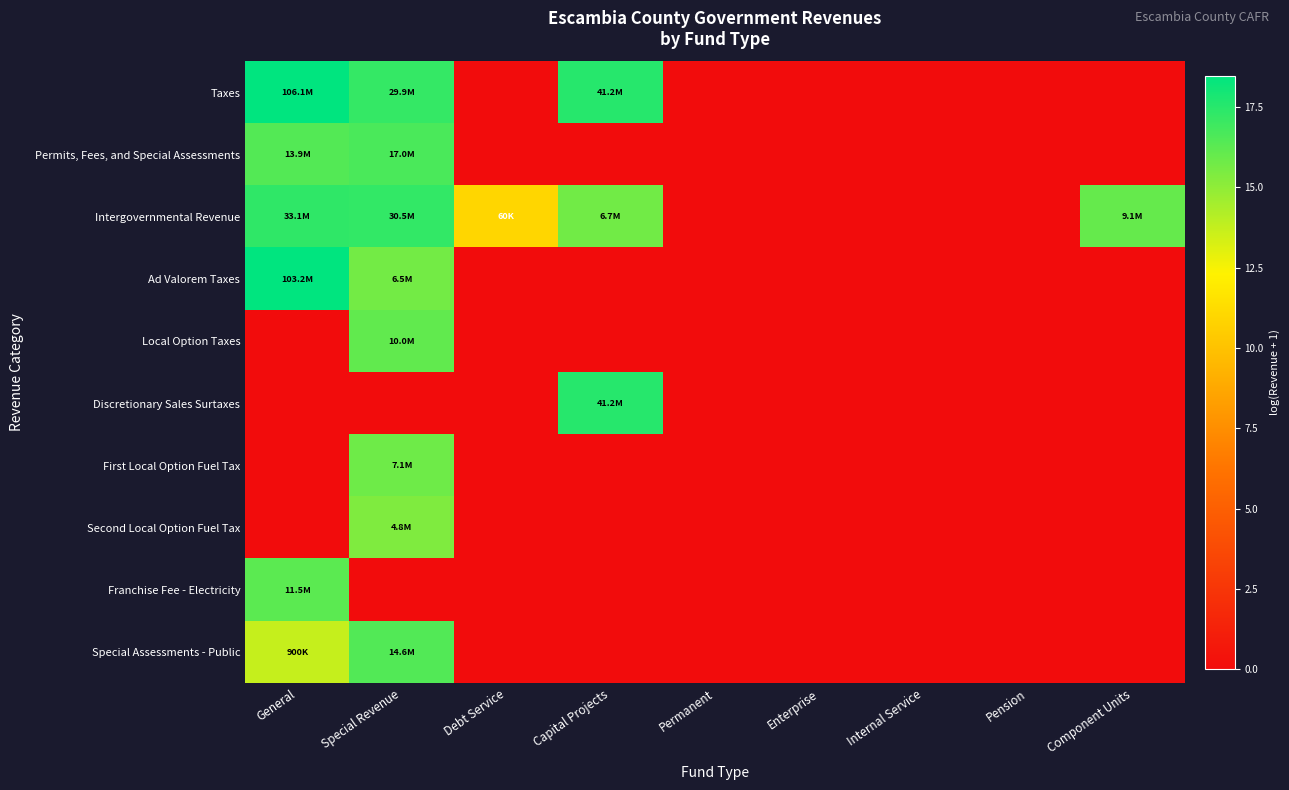

Reading left to right, transcribe all the data shown in this chart.

Taxes: General=18.5	Special Revenue=17.2	Debt Service=0.0	Capital Projects=17.5	Permanent=0.0	Enterprise=0.0	Internal Service=0.0	Pension=0.0	Component Units=0.0
Permits, Fees, and Special Assessments: General=16.4	Special Revenue=16.6	Debt Service=0.0	Capital Projects=0.0	Permanent=0.0	Enterprise=0.0	Internal Service=0.0	Pension=0.0	Component Units=0.0
Intergovernmental Revenue: General=17.3	Special Revenue=17.2	Debt Service=11.0	Capital Projects=15.7	Permanent=0.0	Enterprise=0.0	Internal Service=0.0	Pension=0.0	Component Units=16.0
Ad Valorem Taxes: General=18.5	Special Revenue=15.7	Debt Service=0.0	Capital Projects=0.0	Permanent=0.0	Enterprise=0.0	Internal Service=0.0	Pension=0.0	Component Units=0.0
Local Option Taxes: General=0.0	Special Revenue=16.1	Debt Service=0.0	Capital Projects=0.0	Permanent=0.0	Enterprise=0.0	Internal Service=0.0	Pension=0.0	Component Units=0.0
Discretionary Sales Surtaxes: General=0.0	Special Revenue=0.0	Debt Service=0.0	Capital Projects=17.5	Permanent=0.0	Enterprise=0.0	Internal Service=0.0	Pension=0.0	Component Units=0.0
First Local Option Fuel Tax: General=0.0	Special Revenue=15.8	Debt Service=0.0	Capital Projects=0.0	Permanent=0.0	Enterprise=0.0	Internal Service=0.0	Pension=0.0	Component Units=0.0
Second Local Option Fuel Tax: General=0.0	Special Revenue=15.4	Debt Service=0.0	Capital Projects=0.0	Permanent=0.0	Enterprise=0.0	Internal Service=0.0	Pension=0.0	Component Units=0.0
Franchise Fee - Electricity: General=16.3	Special Revenue=0.0	Debt Service=0.0	Capital Projects=0.0	Permanent=0.0	Enterprise=0.0	Internal Service=0.0	Pension=0.0	Component Units=0.0
Special Assessments - Public: General=13.7	Special Revenue=16.5	Debt Service=0.0	Capital Projects=0.0	Permanent=0.0	Enterprise=0.0	Internal Service=0.0	Pension=0.0	Component Units=0.0